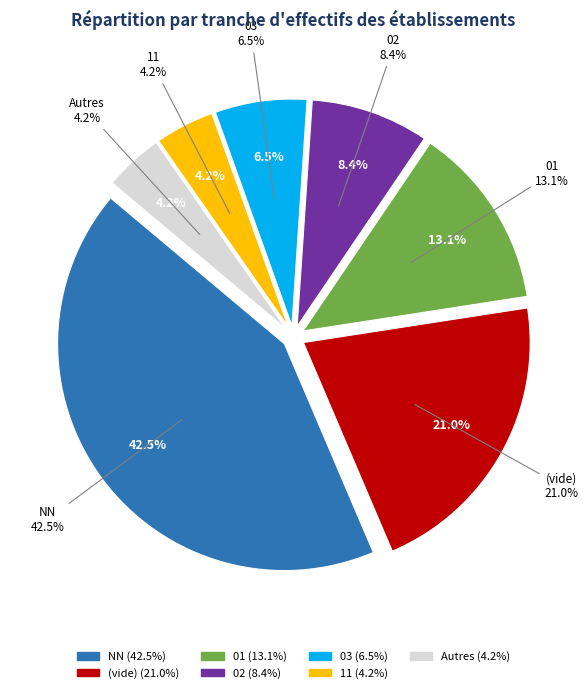

The 03 slice represents 17% of the pie. True or false?

False